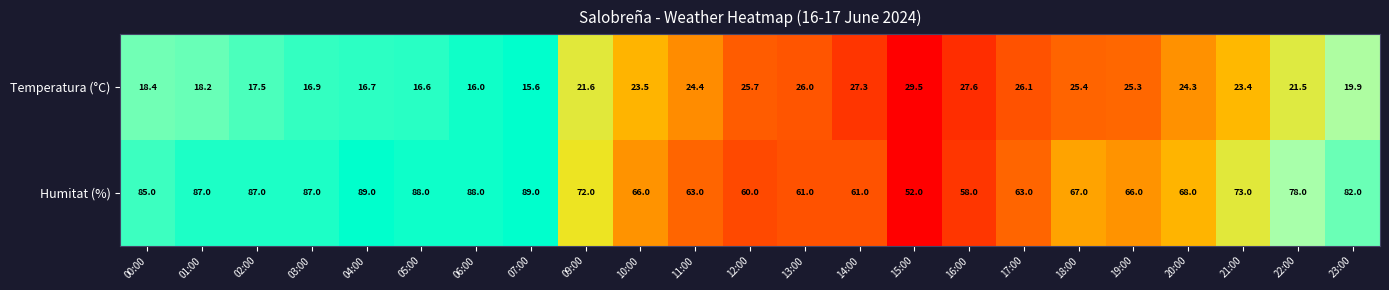

At which category is the sum across all series the highest?

04:00